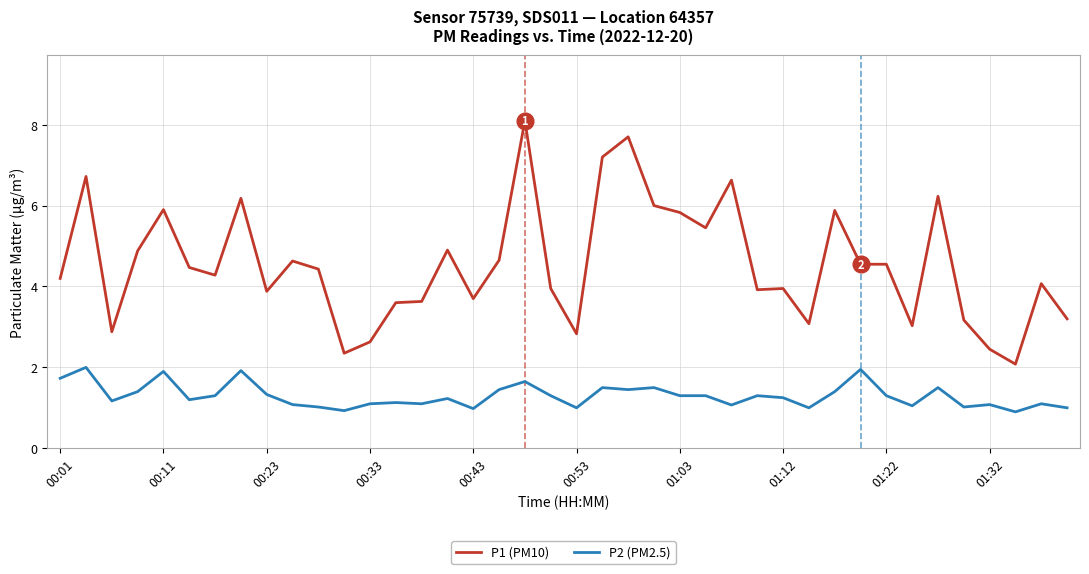

Count the number of data series in this chart.

2